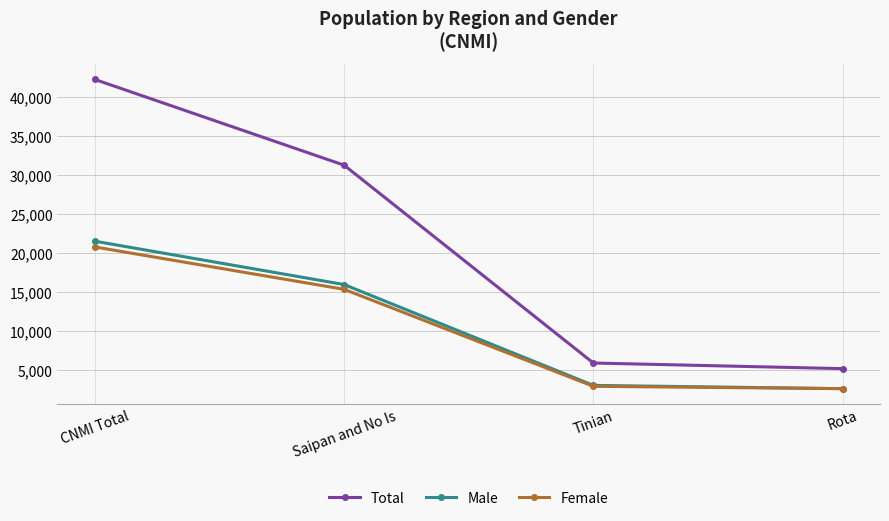

True or false: Female and Total cross at least once.

False